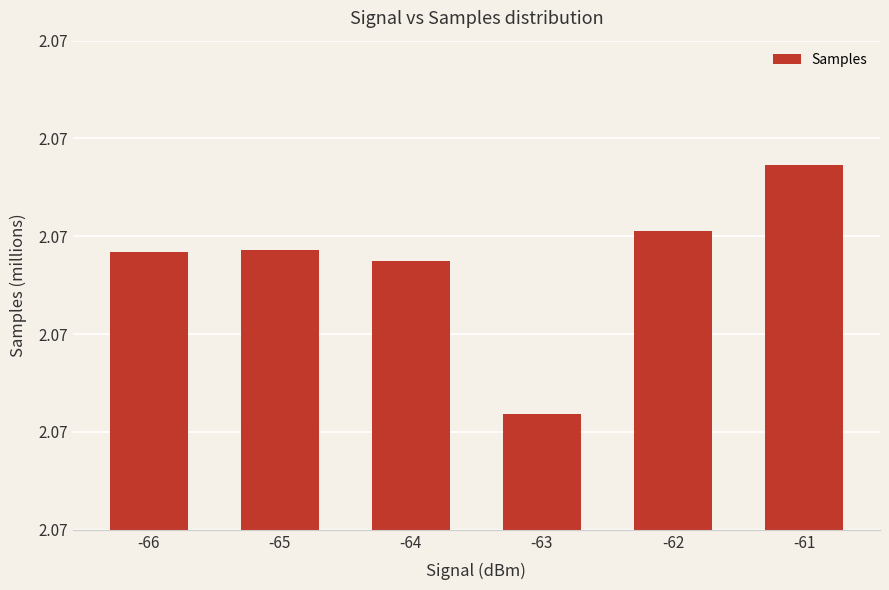

Reading right to left, transcribe all the data shown in this chart.

-61=2.1	-62=2.1	-63=2.1	-64=2.1	-65=2.1	-66=2.1